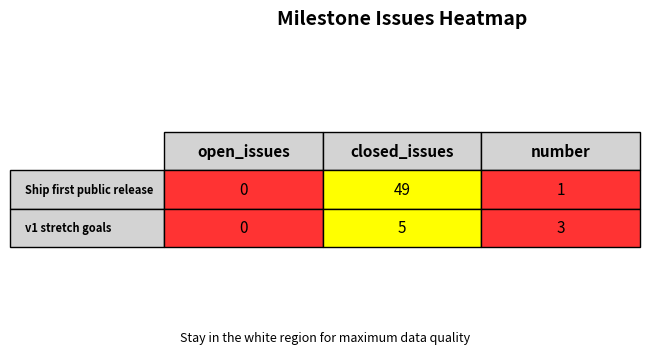

Reading left to right, what are all the values shown in this chart?

open_issues: 0=0	1=0
closed_issues: 0=49	1=5
number: 0=1	1=3